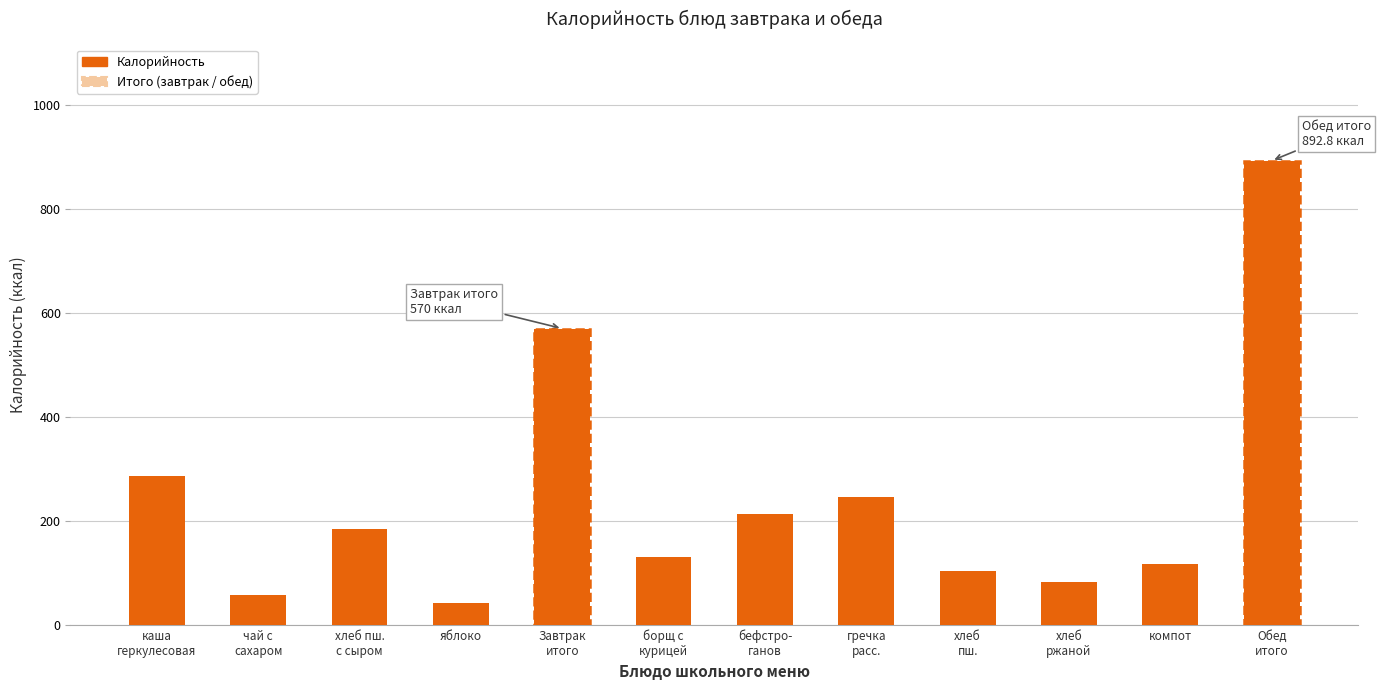

What is the change in value from борщ с
курицей to Обед
итого?

+762.9